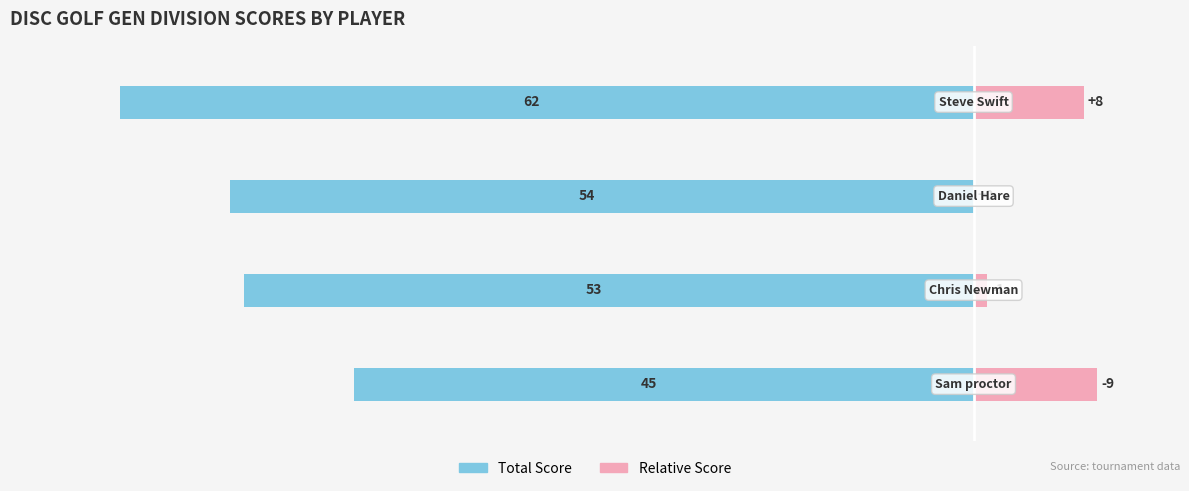

True or false: round_relative_score has a value of 1 at 1.

True